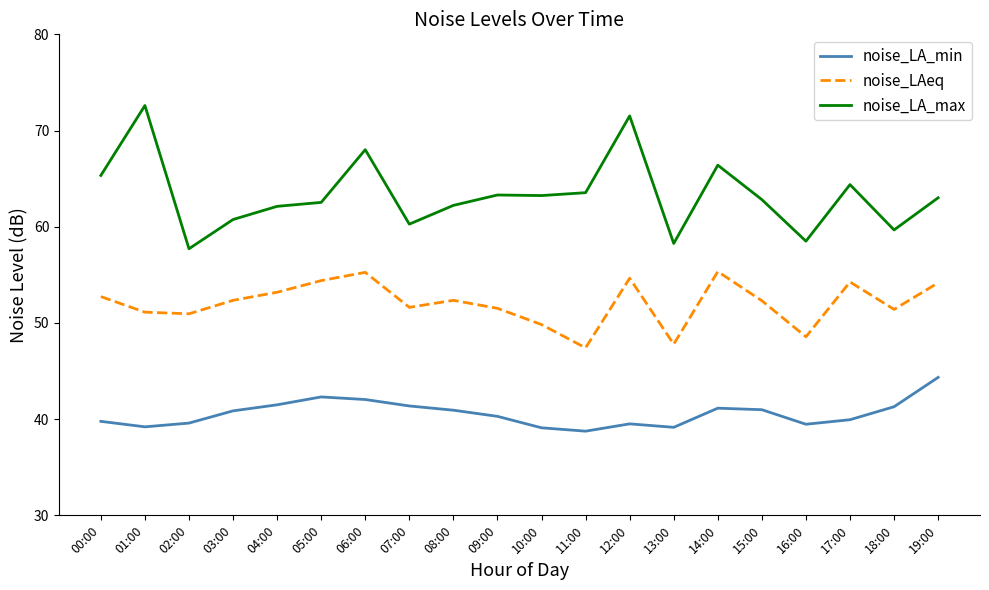

At how many categories does at least one series exceed 65?

5